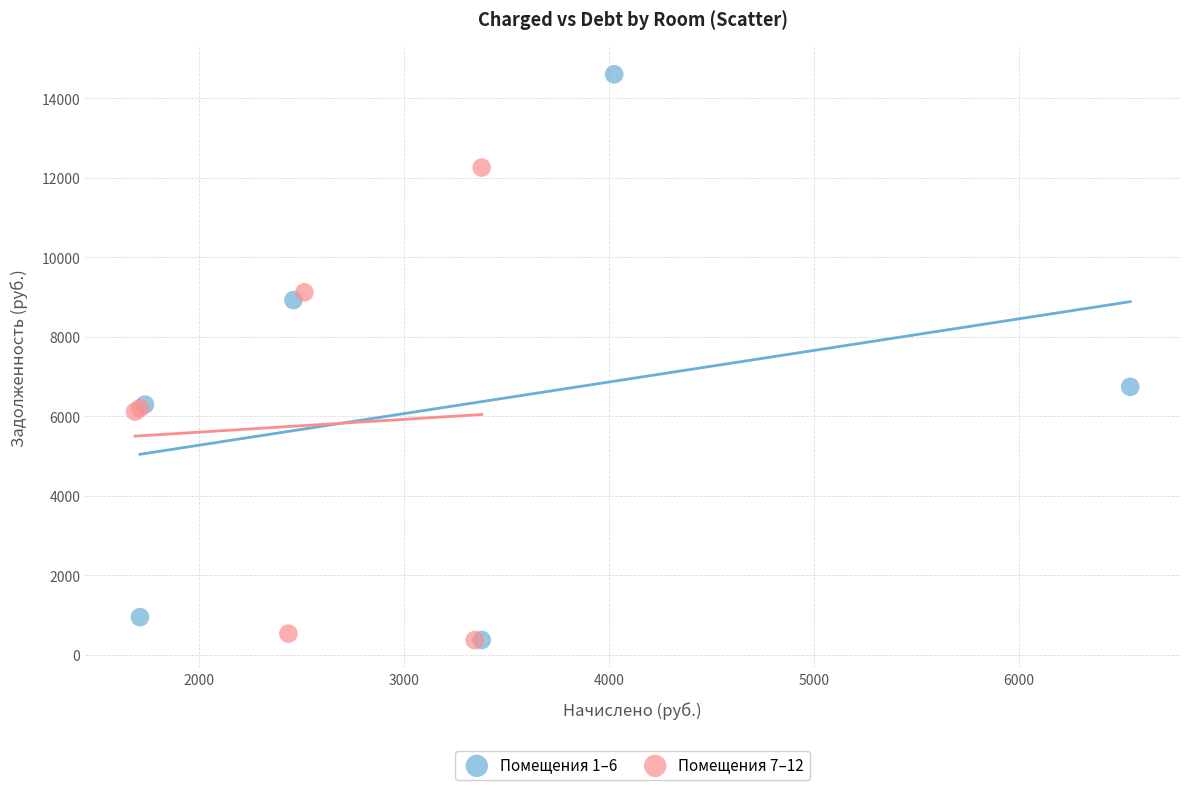

Which series contains the highest Y value?

Помещения 1–6